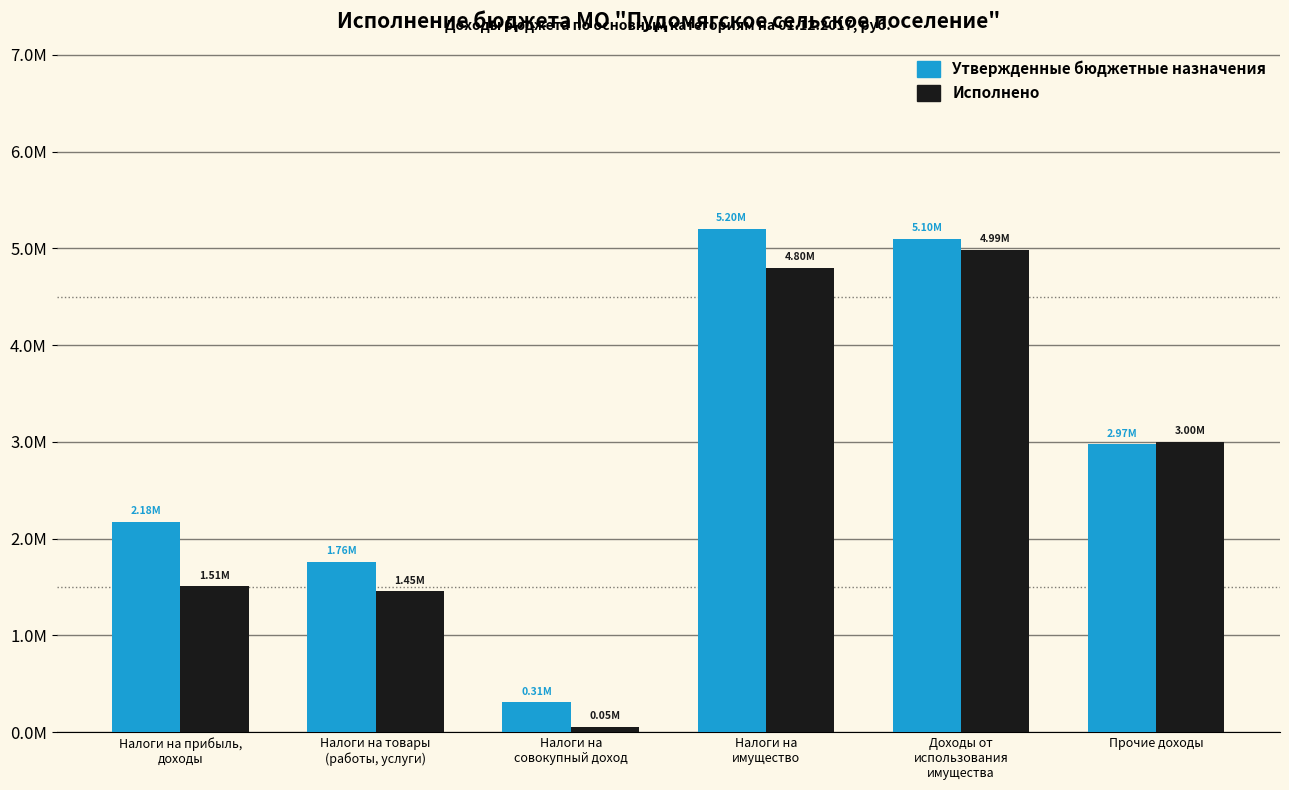

At Налоги на товары
(работы, услуги), list the series in order from largest to smallest.

Утвержденные бюджетные назначения, Исполнено